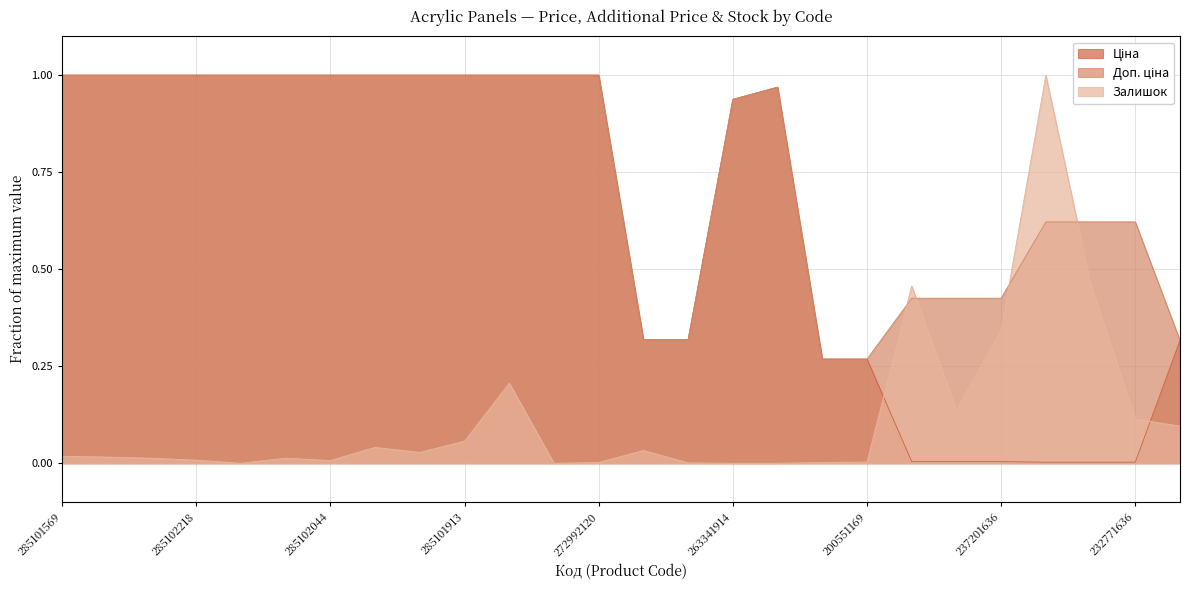

At 285101569, list the series in order from largest to smallest.

Ціна, Доп. ціна, Залишок